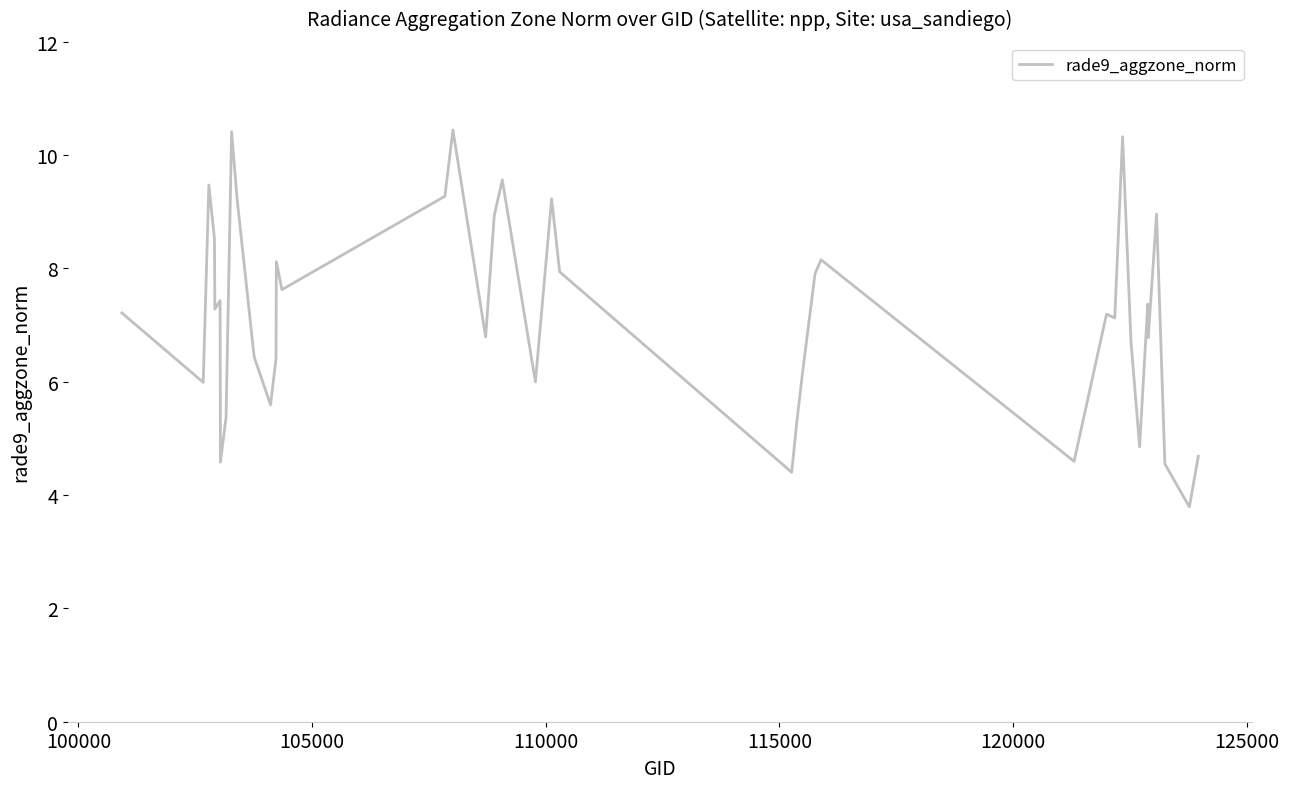

What is the minimum value shown in the chart?

3.8